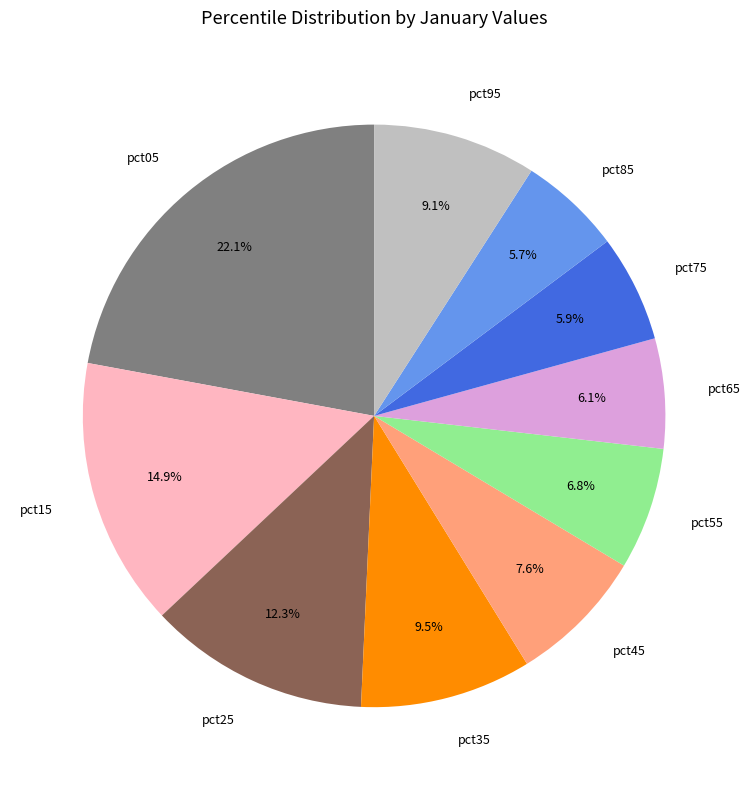

How many segments does this pie chart have?

10